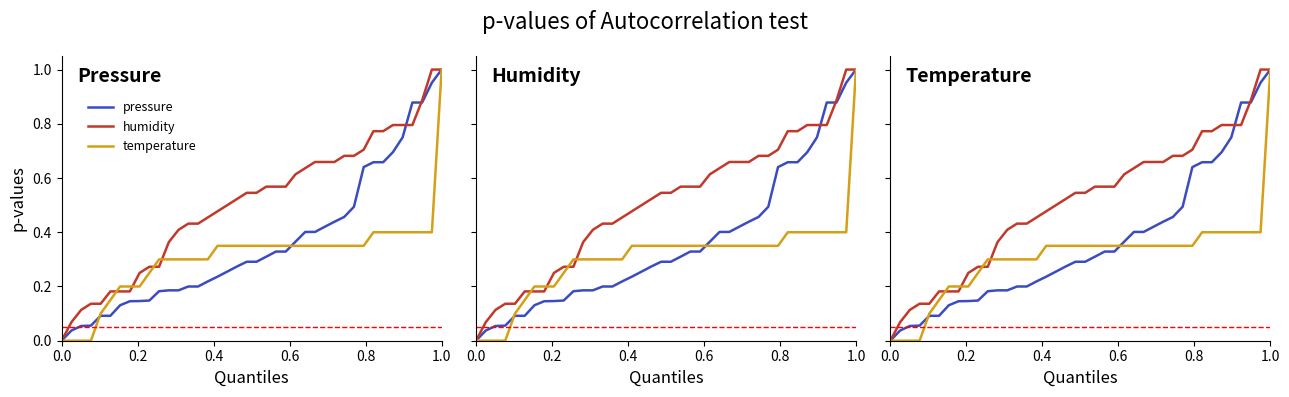

Is it true that humidity equals 0.4 at 31?

False